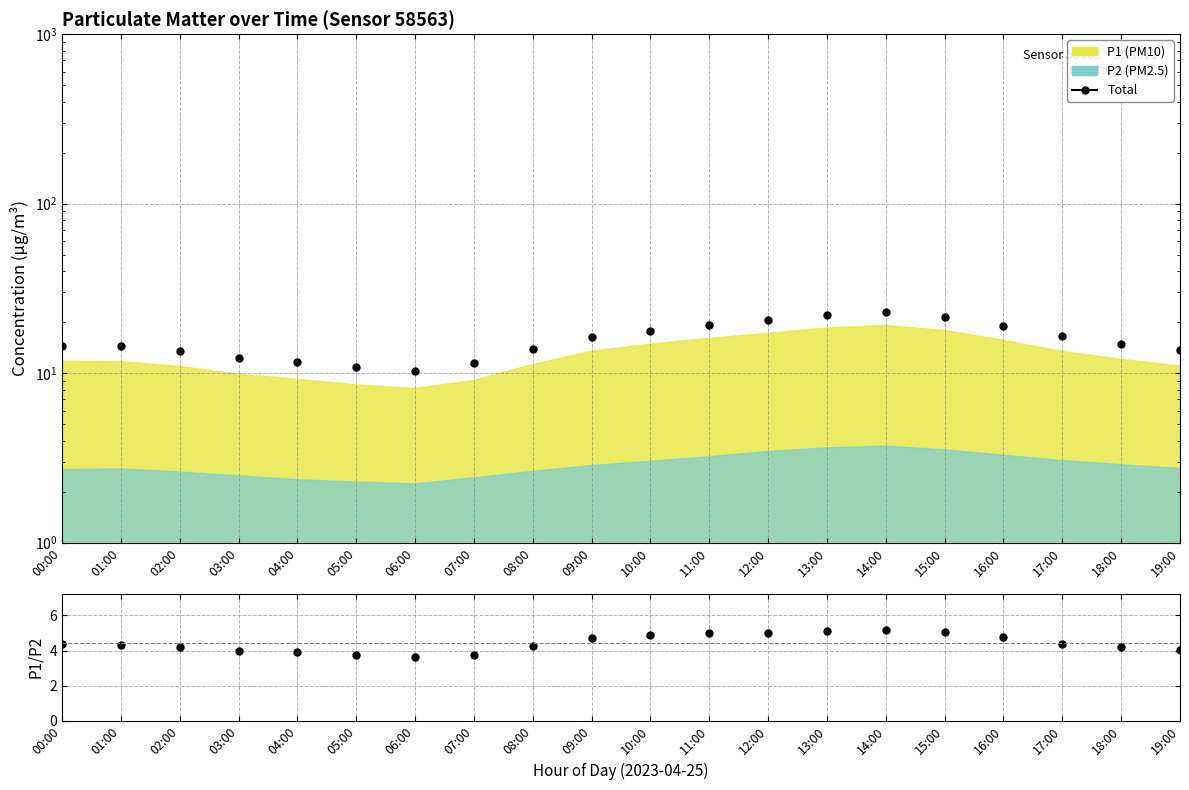

At which label does Total reach its minimum?

06:00